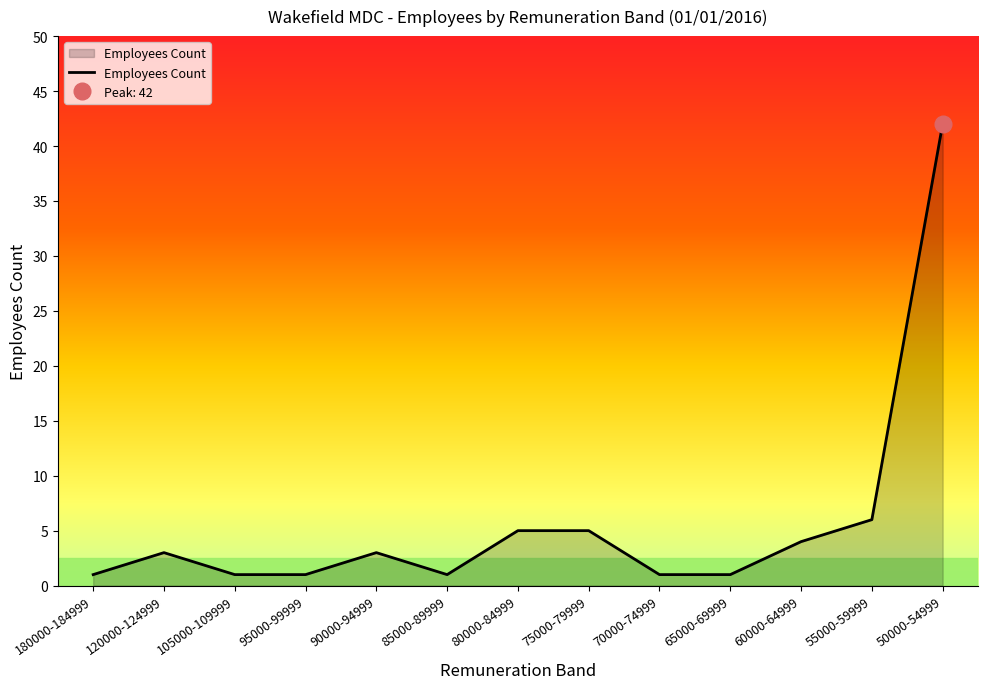

How many categories are shown in the chart?

13